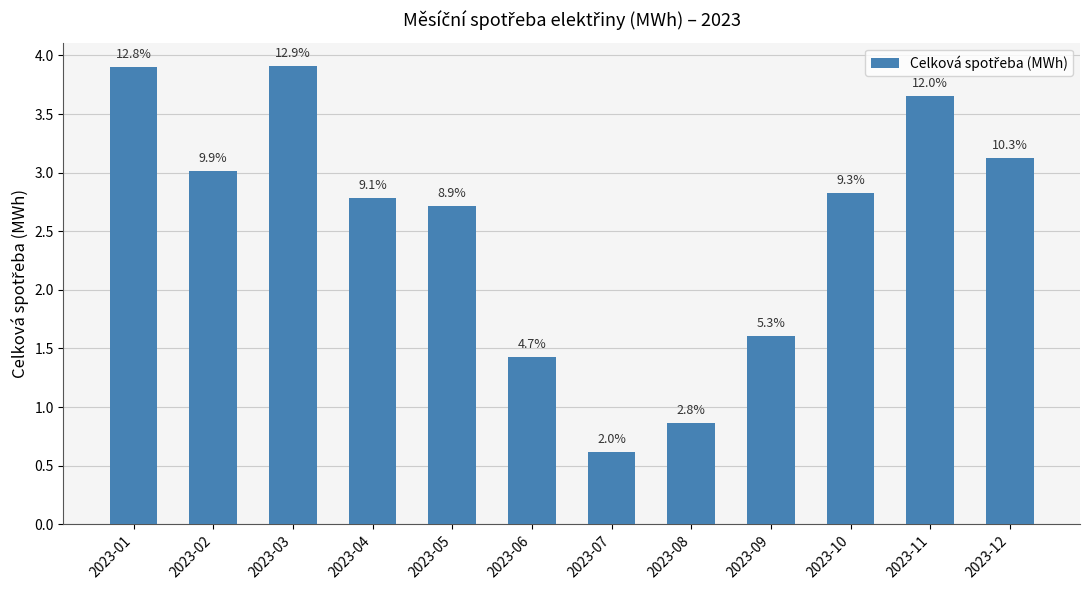

Is it true that the value at 2023-01 is 3.9?

True